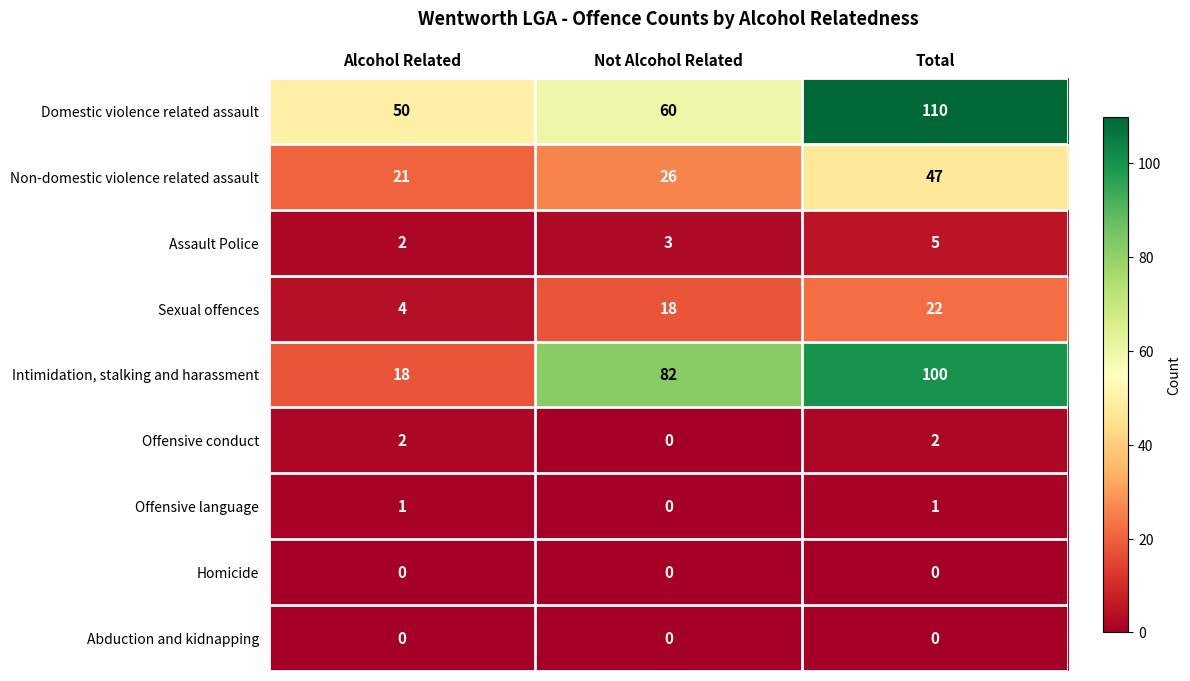

Count the number of data series in this chart.

9